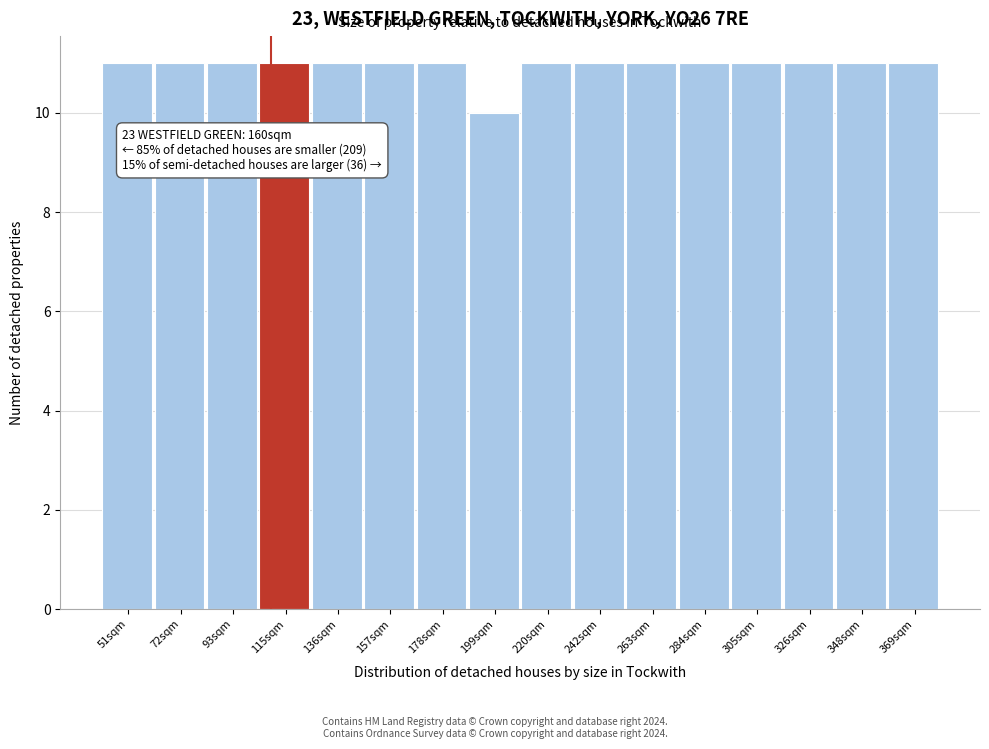

Reading left to right, list all the values displayed in this chart.

51sqm=11	72sqm=11	93sqm=11	115sqm=11	136sqm=11	157sqm=11	178sqm=11	199sqm=10	220sqm=11	242sqm=11	263sqm=11	284sqm=11	305sqm=11	326sqm=11	348sqm=11	369sqm=11